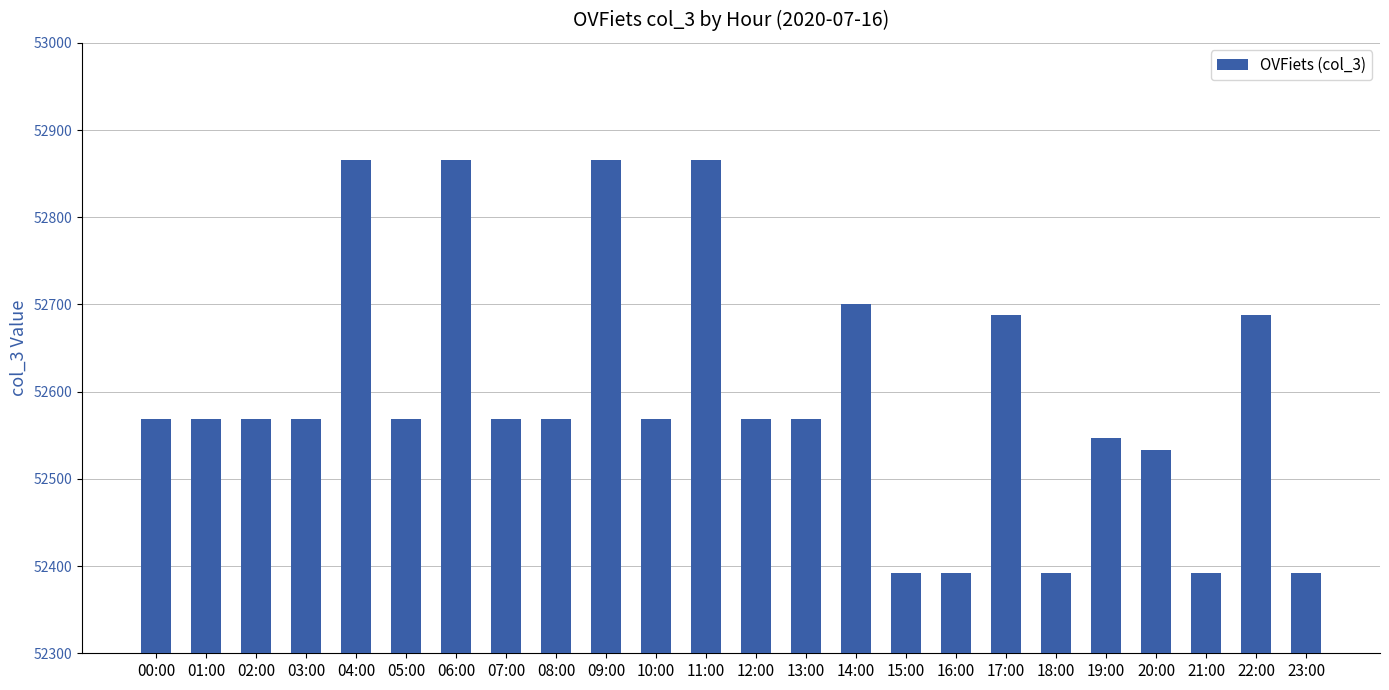

How many data points are less than 52569?

7